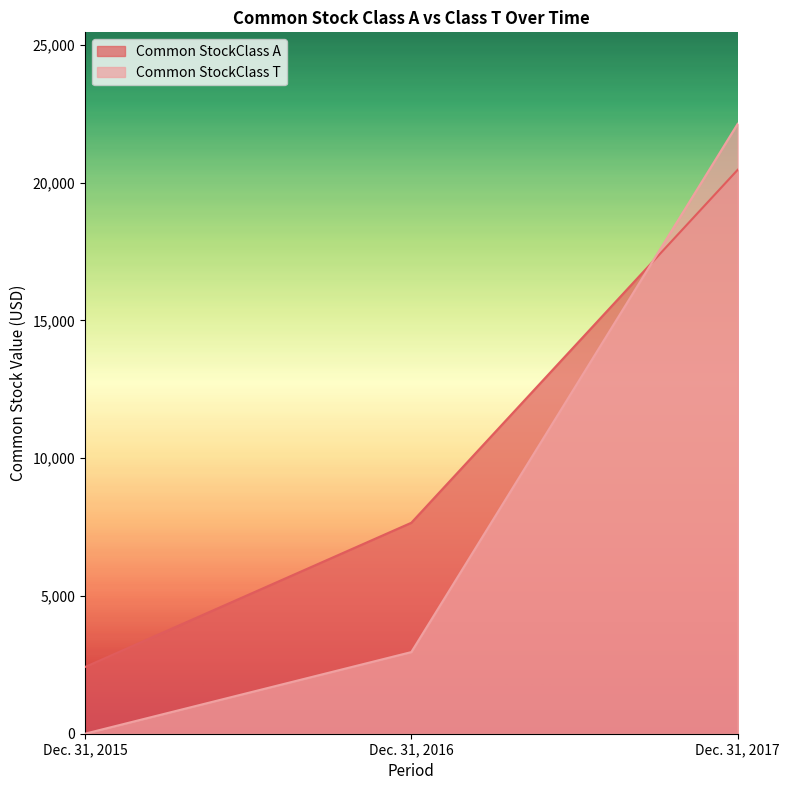

What value does the Common StockClass T series have at Dec. 31, 2017?

22138